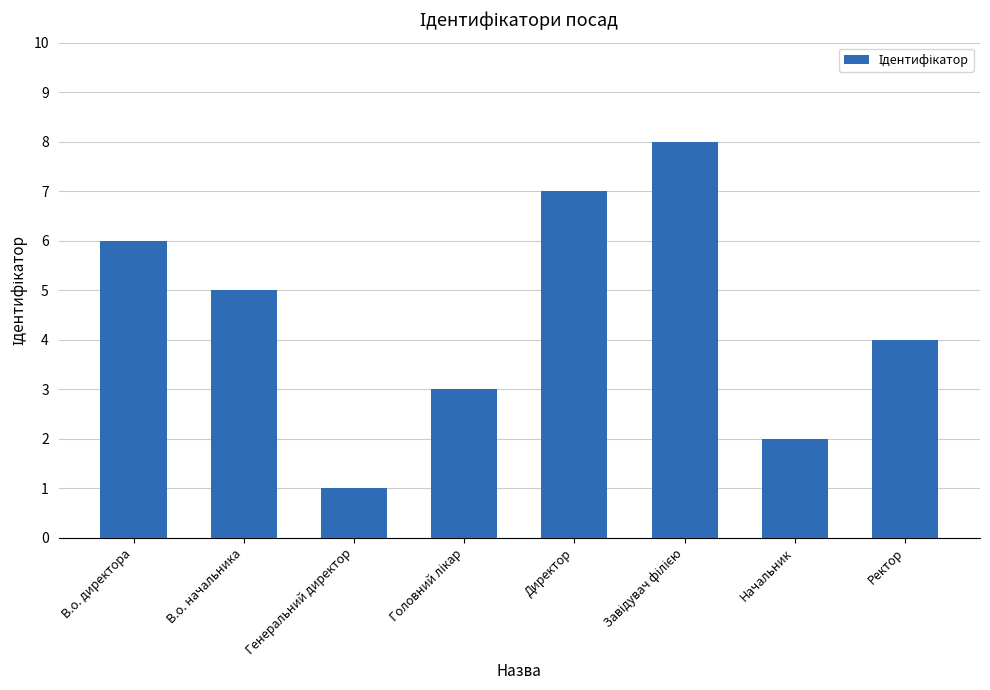

What position from the right is Директор?

4